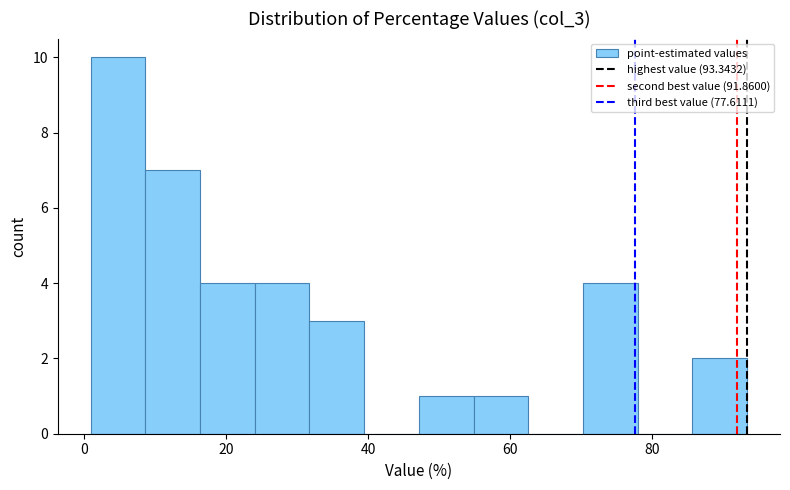

Read against the x-axis, roughly where is the centre of the tallest bar?

4